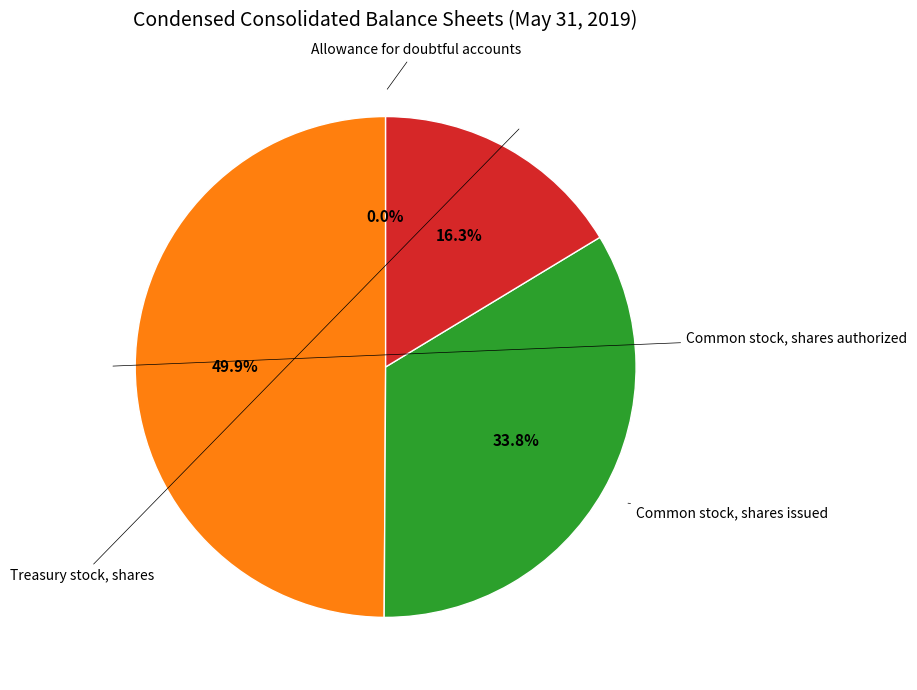

How many slices are in this pie chart?

4